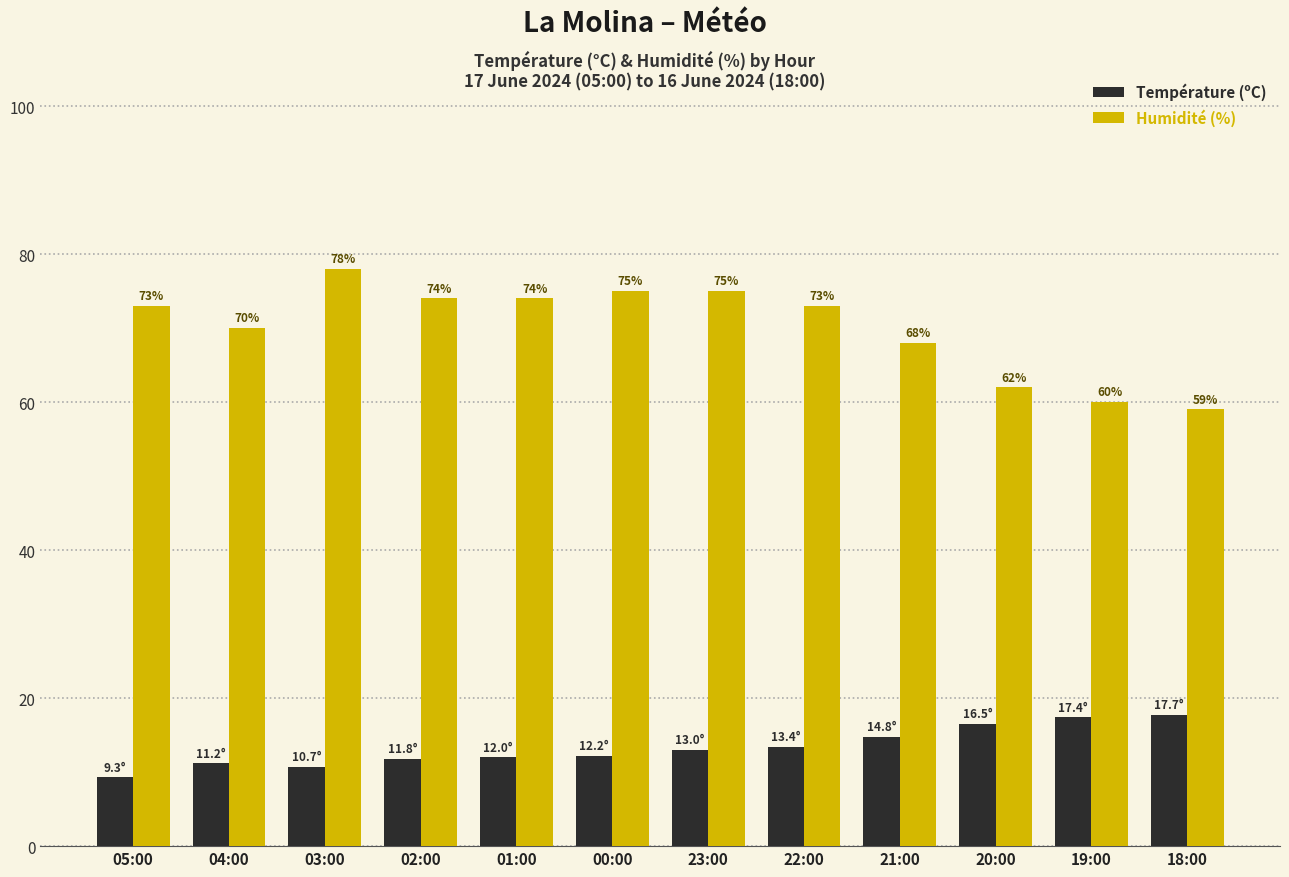

What is the difference between the maximum and minimum values in the Humidité (%) series?

19.0